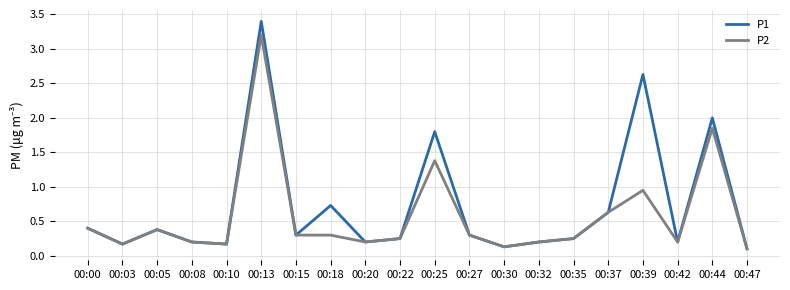

At which label is P1 closest to 1?

00:18